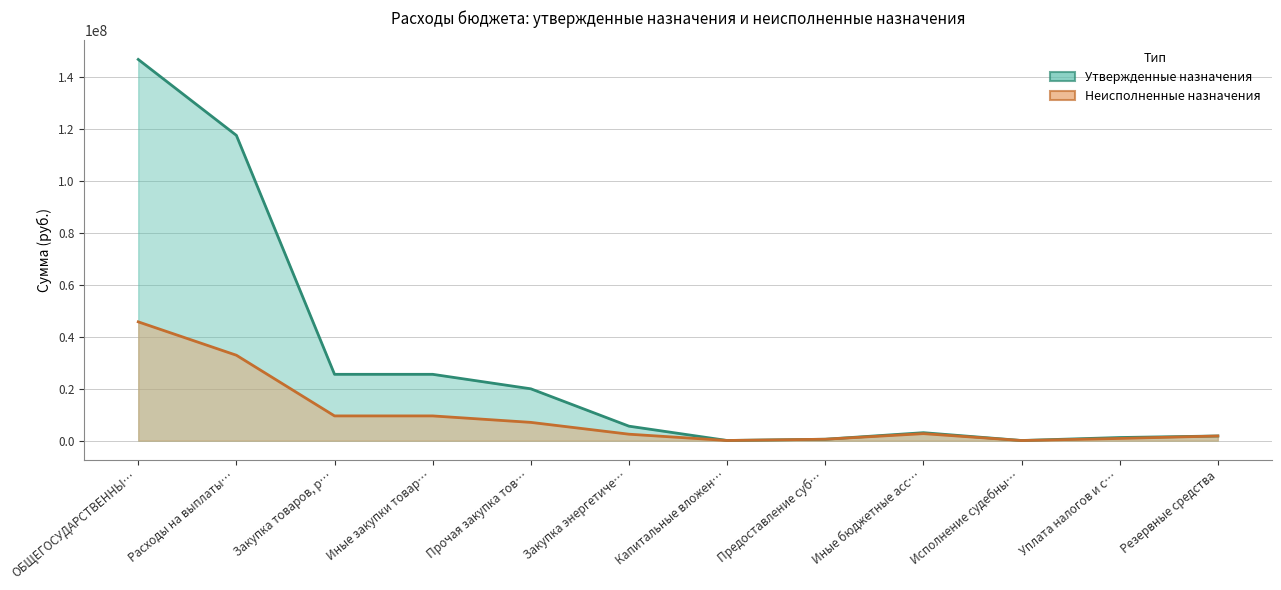

True or false: Неисполненные назначения and Утвержденные назначения intersect in this chart.

False